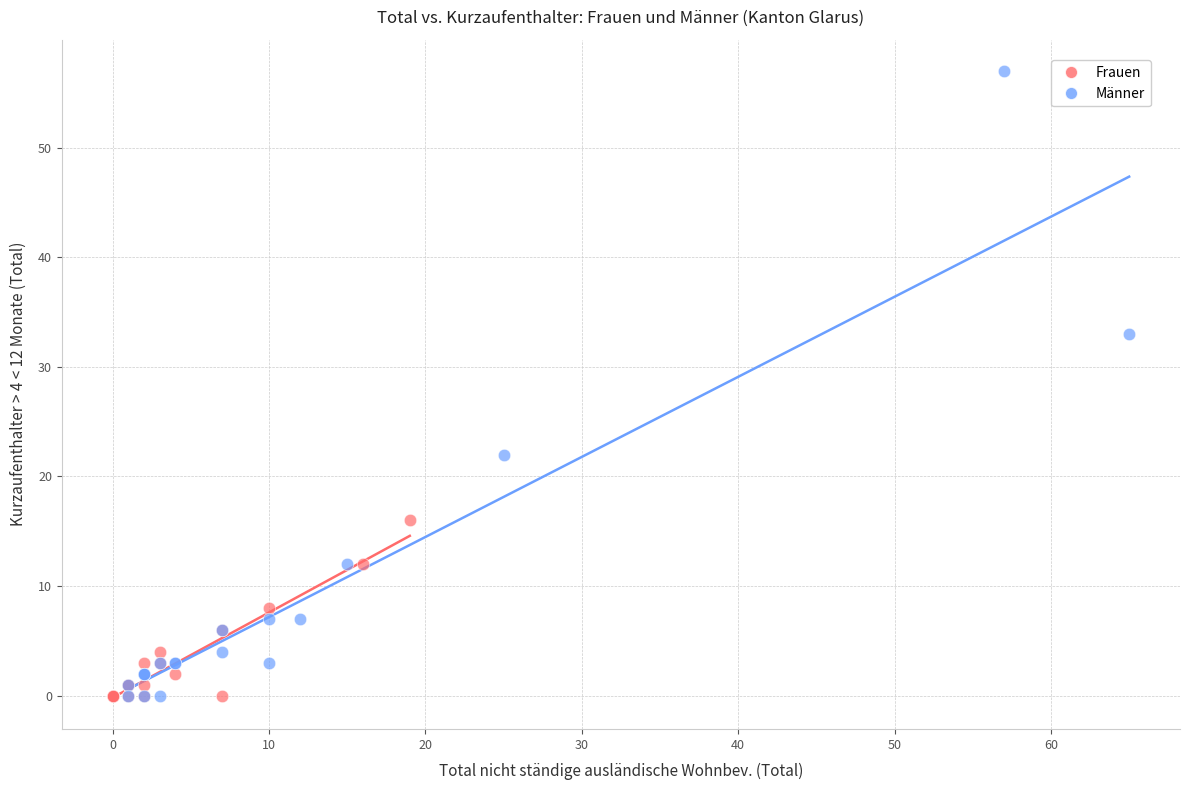

Which series reaches the maximum Y coordinate?

Männer